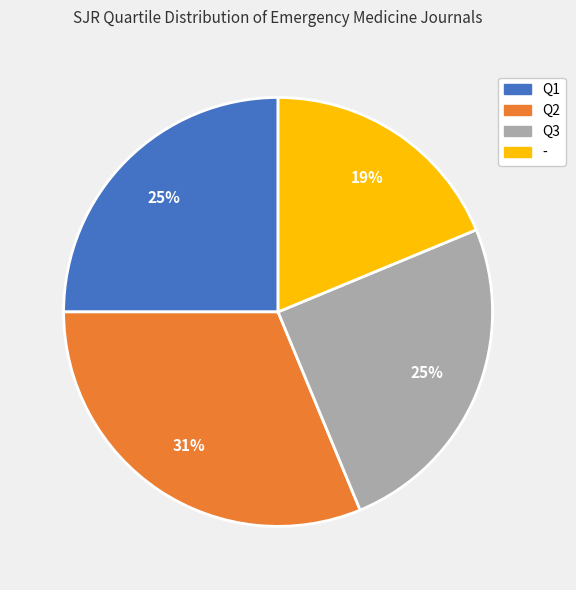

To the nearest percent, what is the combined percentage of Q2 and Q3?

56%